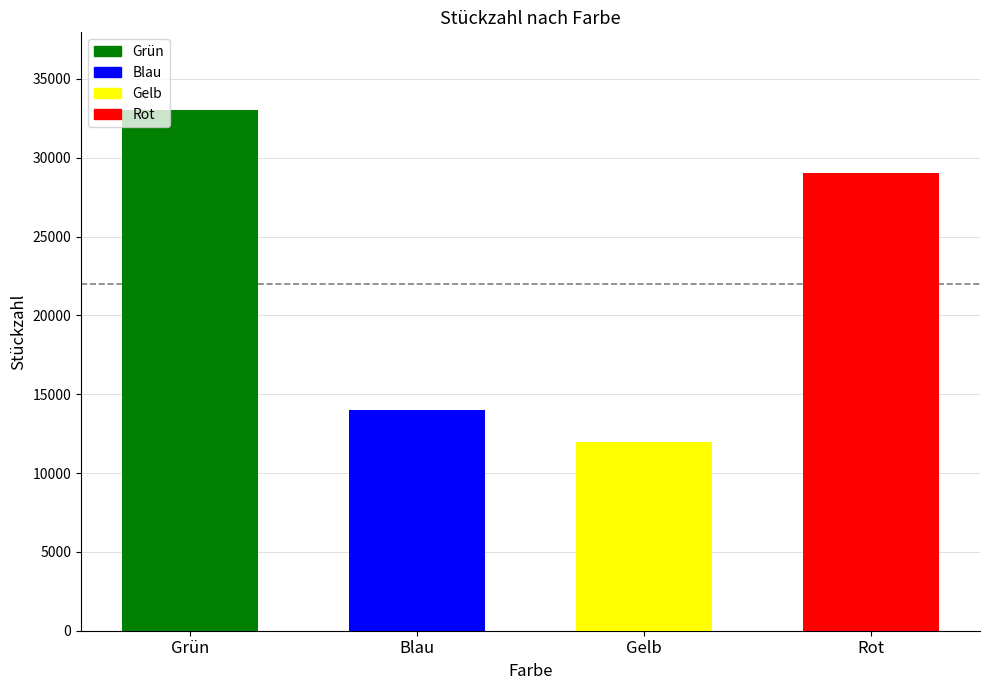

What is the average value?

22000